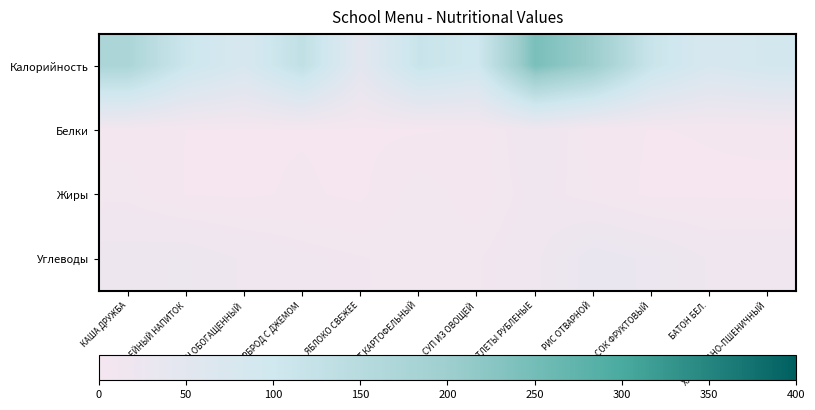

Which series changed the most between РИС ОТВАРНОЙ and БАТОН БЕЛ.?

Калорийность